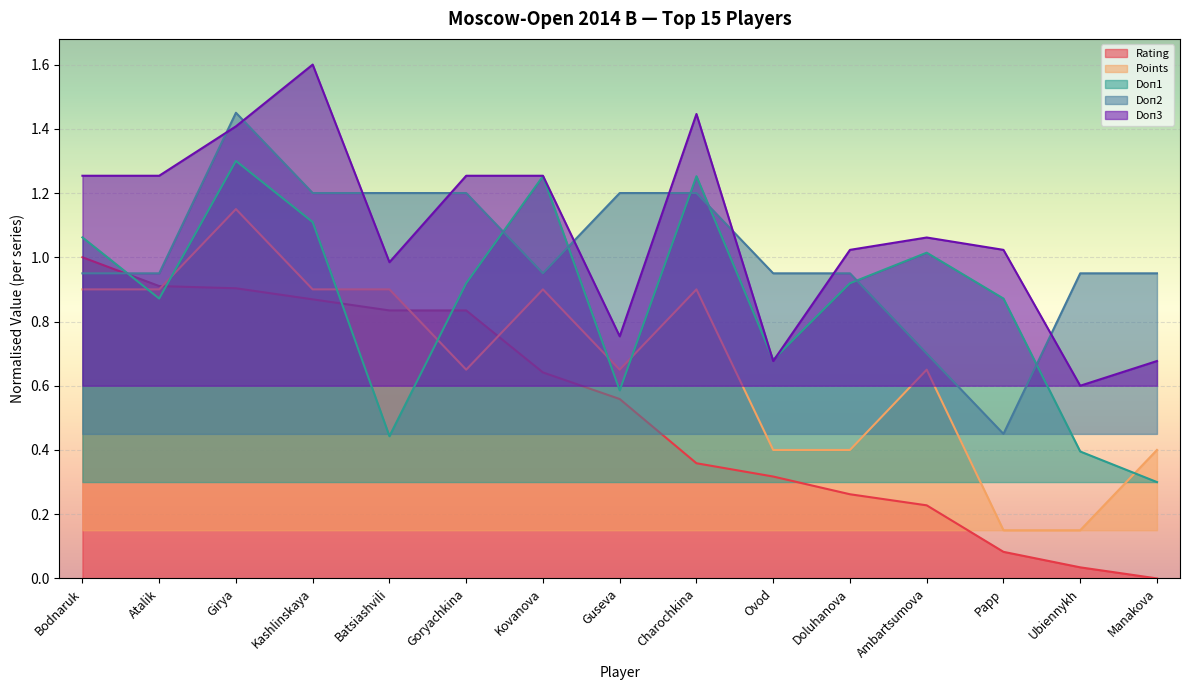

What is the greatest value displayed?

1.6